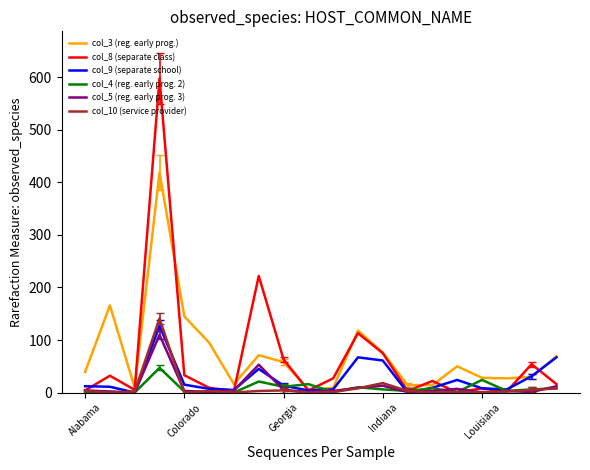

Which series has the largest range (max minus min)?

col_8 (separate class)